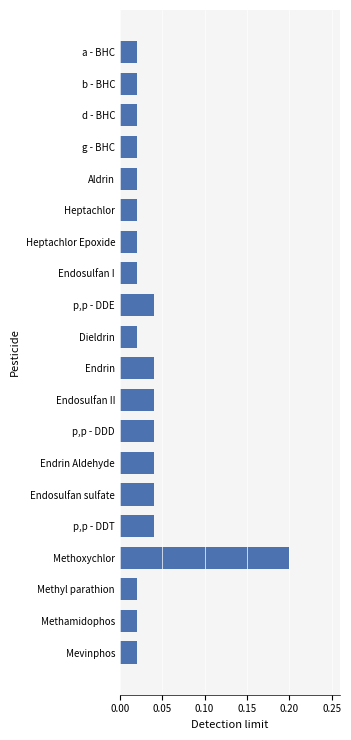

Which has a higher value, p,p - DDE or Methyl parathion?

p,p - DDE